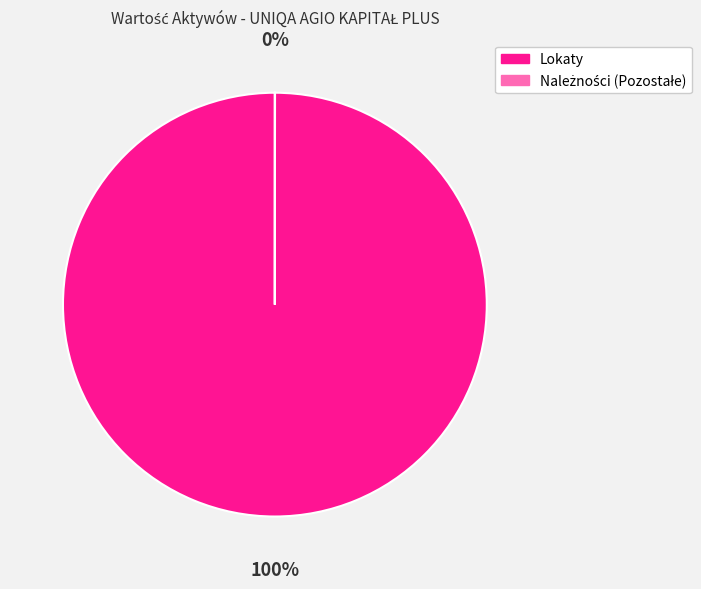

The Należności (Pozostałe) slice represents 0% of the pie. True or false?

True